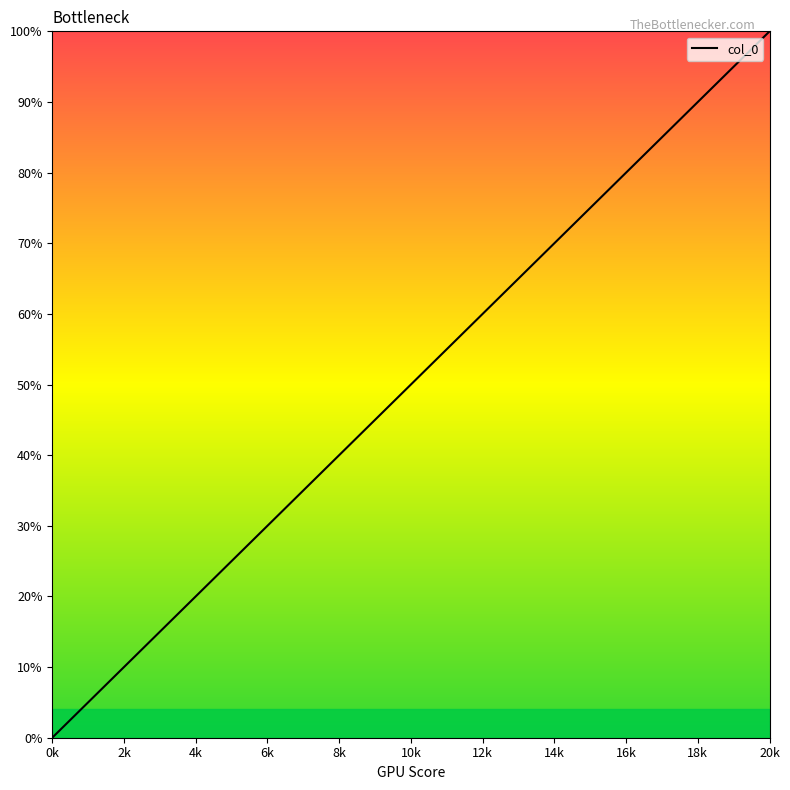

What is the maximum value shown in the chart?

100.0